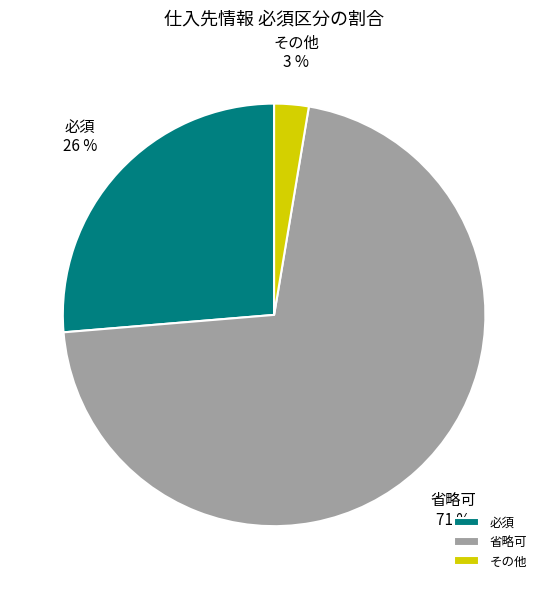

True or false: 省略可 accounts for 42% of the total.

False